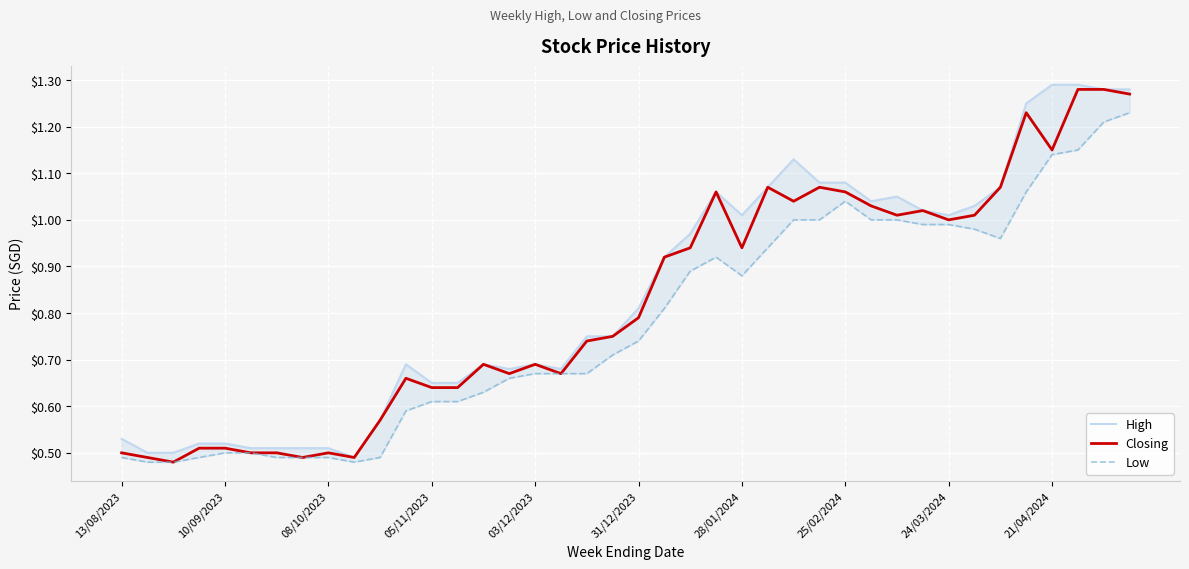

List the series in order of their peak value, highest first.

High, Closing, Low